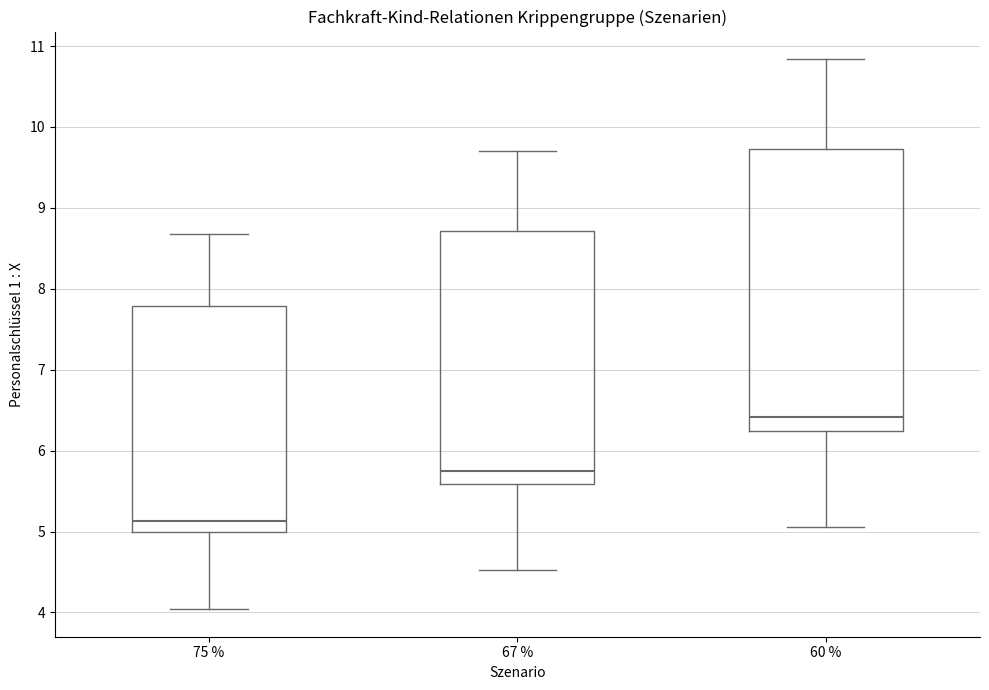

Where is the lower edge of the box at x = 60 % on the y-axis? The values are not printed on the chart, so give them approximately, as read against the axis.

6.2